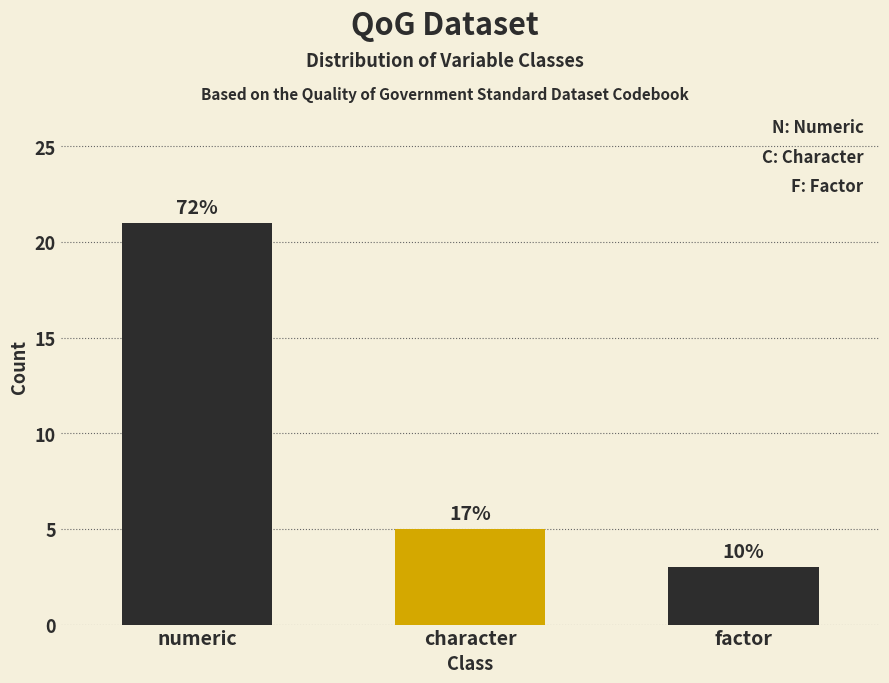

Reading left to right, extract all data points from this chart.

21	5	3